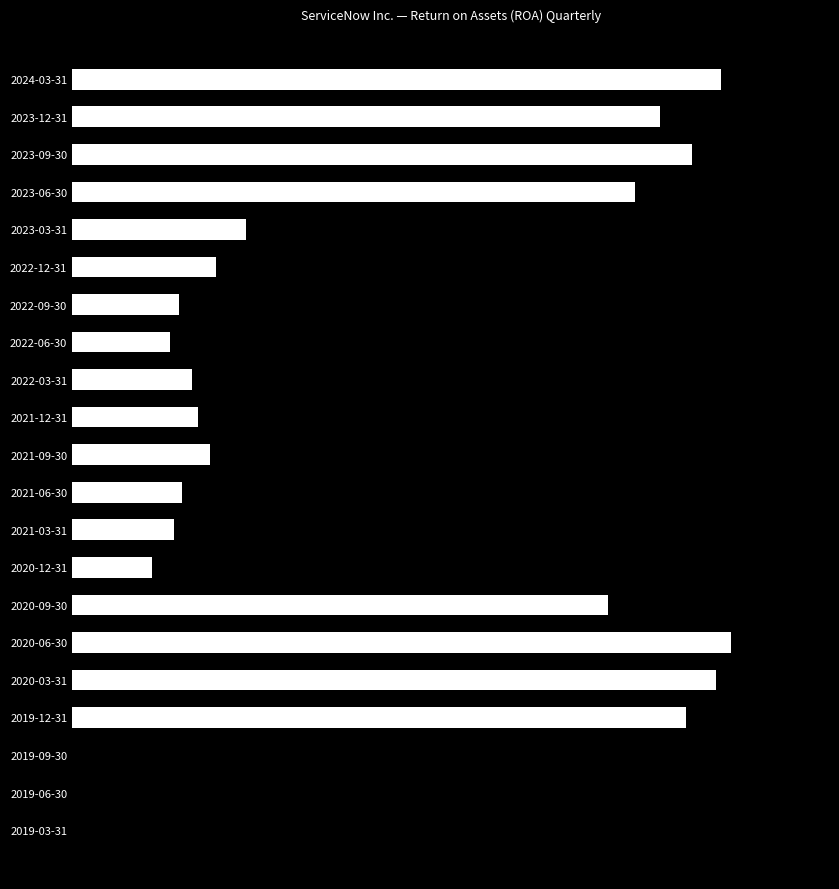

Are the bars horizontal?

Yes